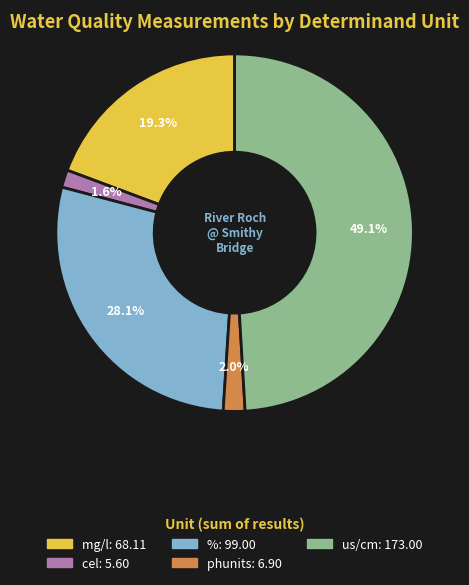

Is there a majority slice in this chart?

No